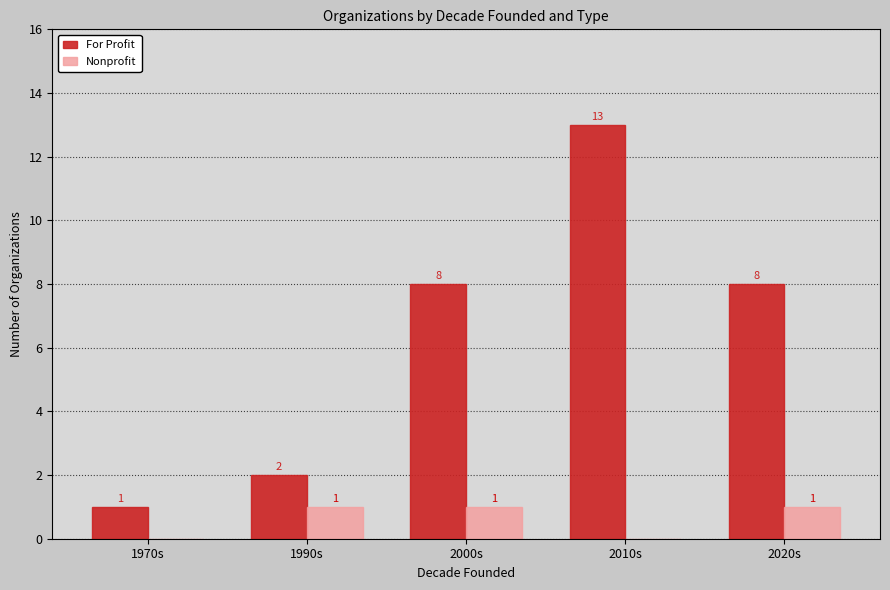

The value of For Profit at 2000s is 8. True or false?

True